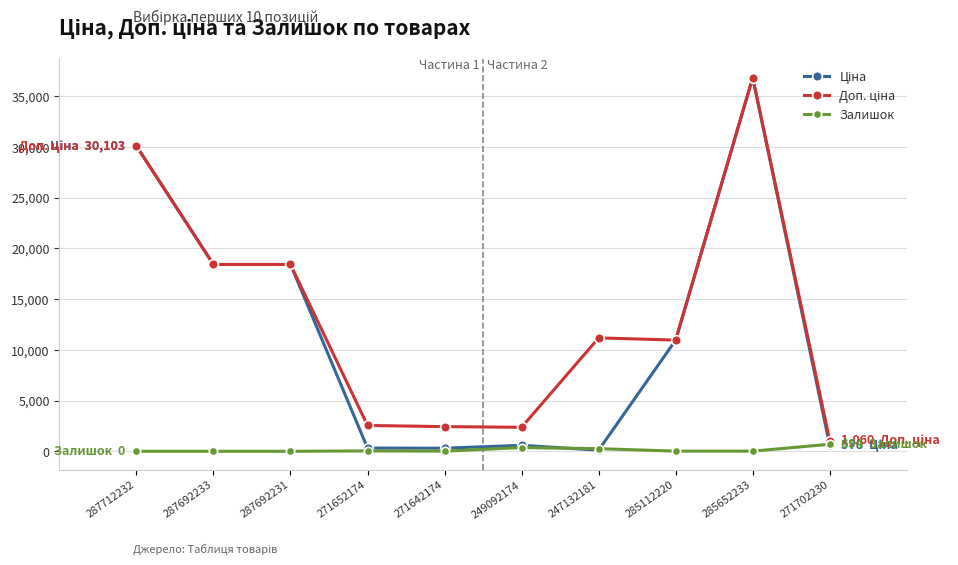

At which category is the sum across all series the highest?

285652233